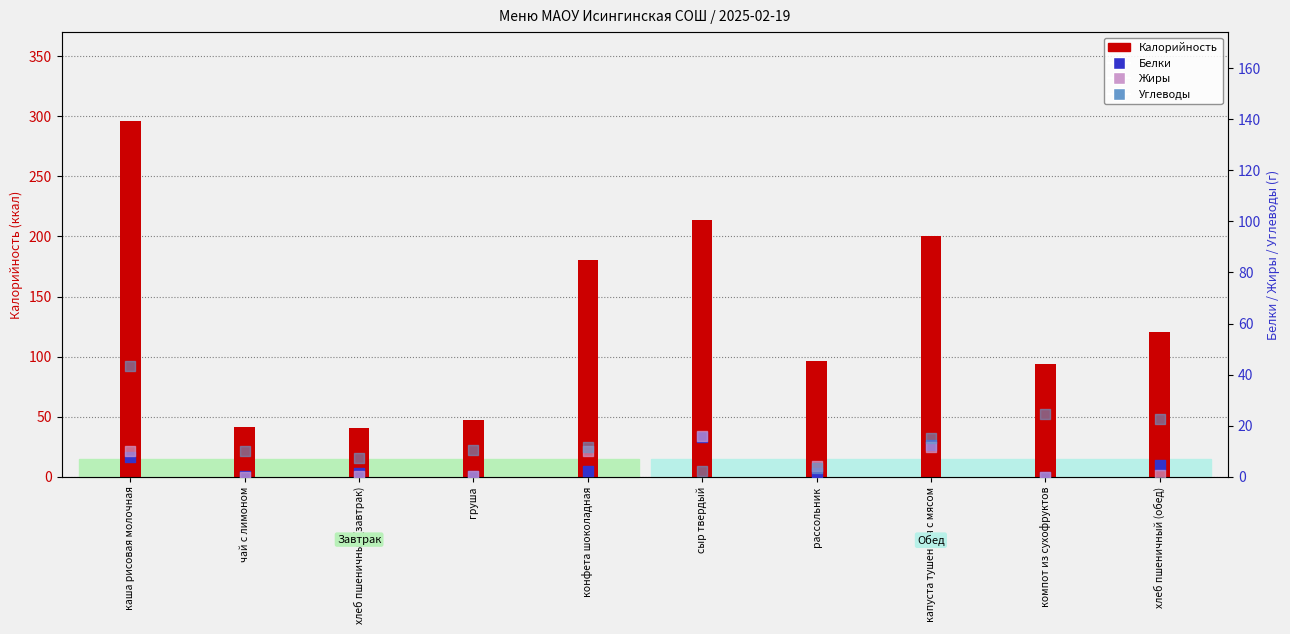

Which series has the widest spread of Y values?

Калорийность